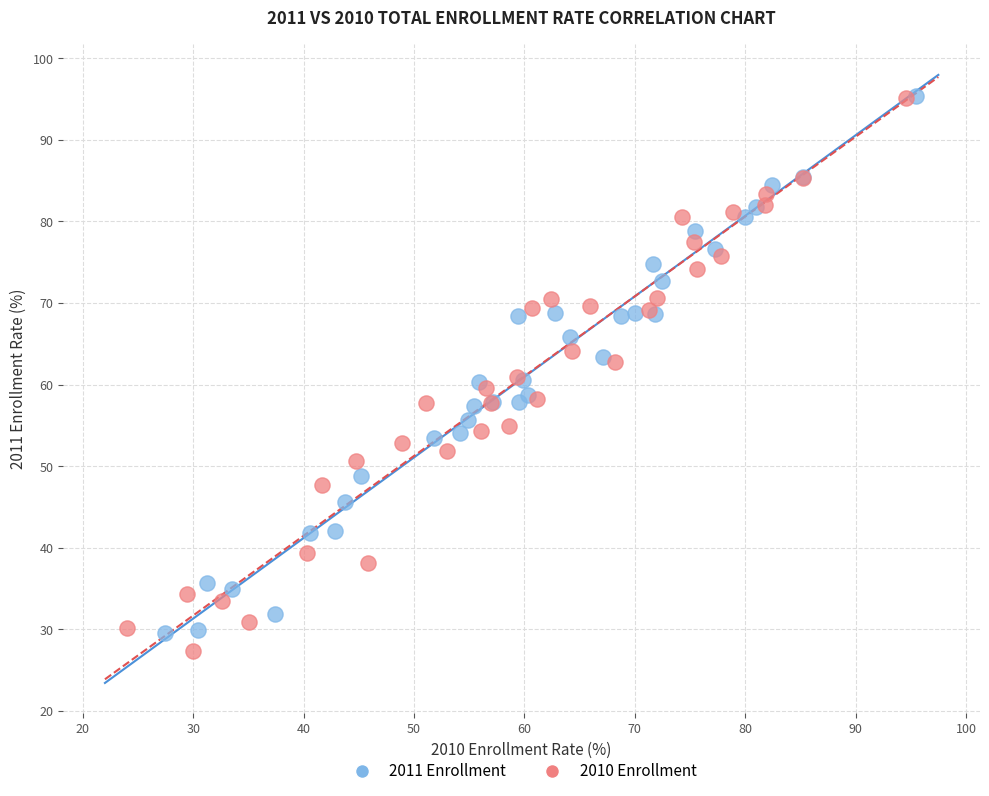

Which series reaches the minimum Y coordinate?

2010 Enrollment